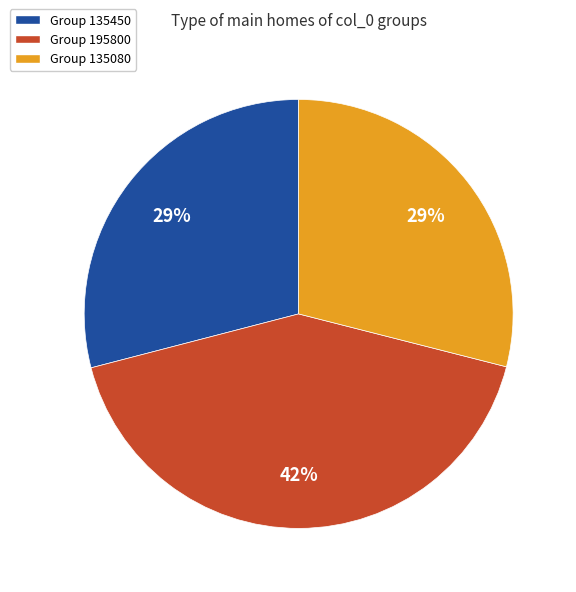

Does any single category account for the majority?

No